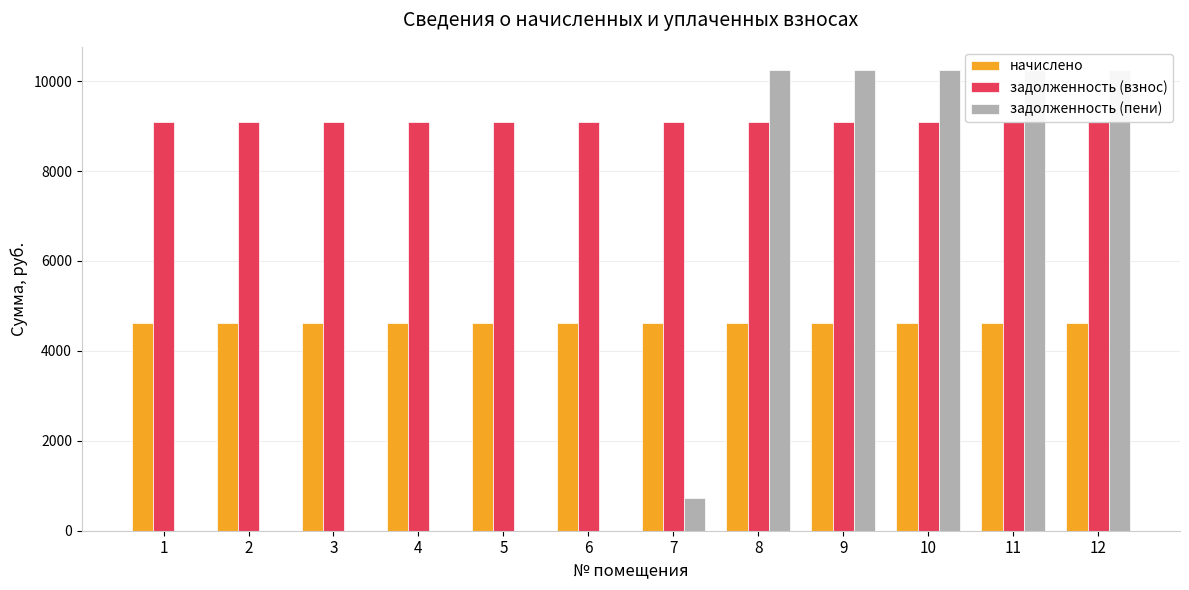

Reading left to right, list all the values displayed in this chart.

начислено: 4621.6	4621.6	4621.6	4621.6	4621.6	4621.6	4621.6	4621.6	4621.6	4621.6	4621.6	4621.6
задолженность (взнос): 9095.6	9095.6	9095.6	9095.6	9095.6	9095.6	9095.6	9095.6	9095.6	9095.6	9095.6	9095.6
задолженность (пени): 0.0	0.0	0.0	0.0	0.0	0.0	734.2	10251.0	10251.0	10251.0	10251.0	10251.0